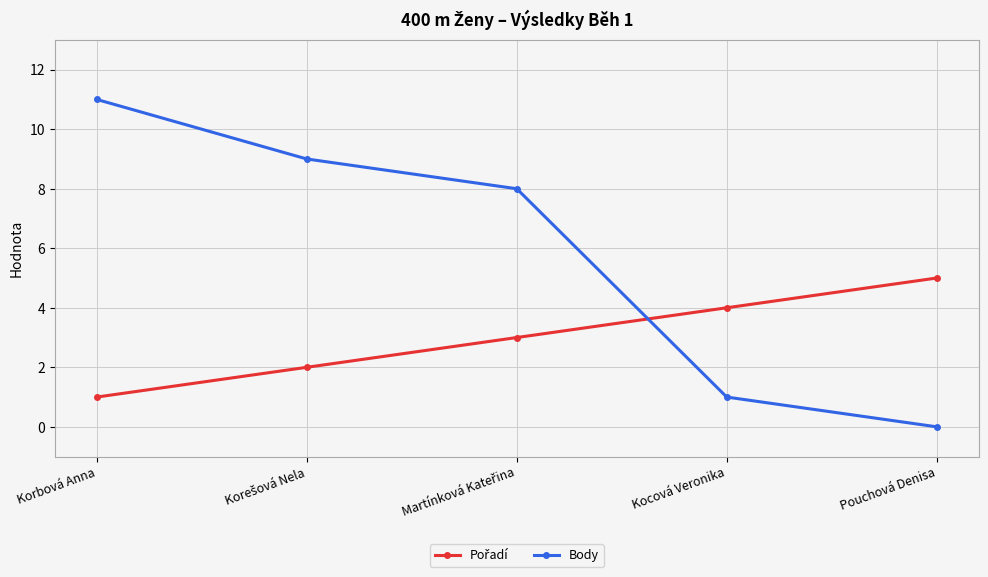

How many values in Body are above zero?

4